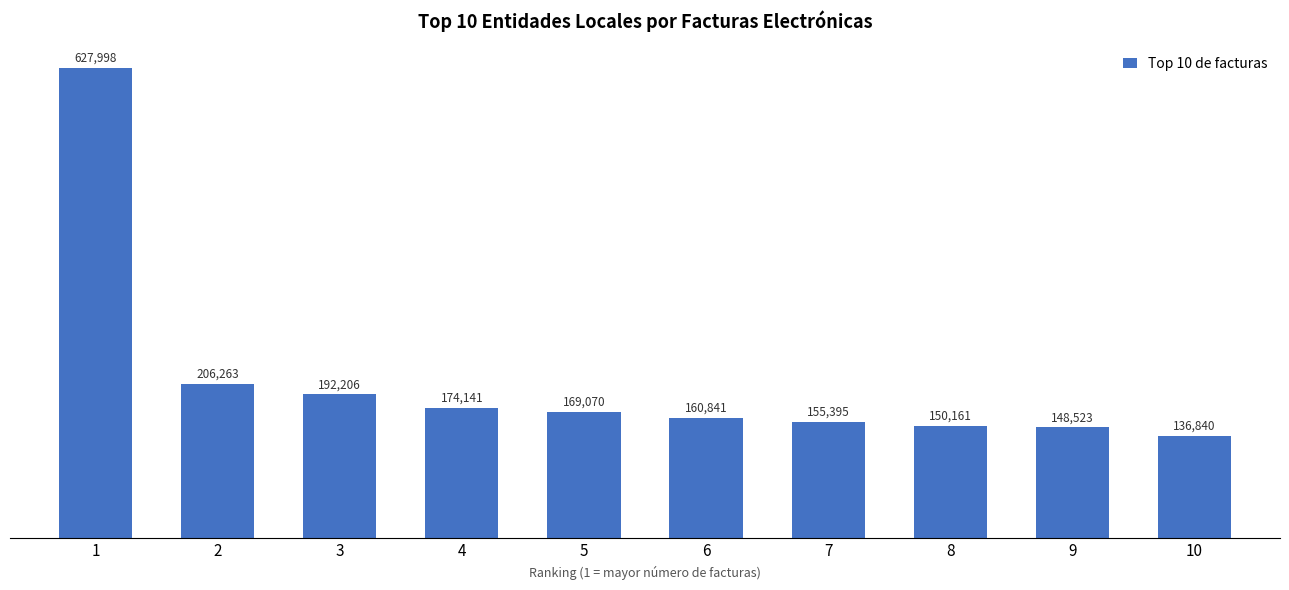

What is the value of the 10th bar from the left?

136840